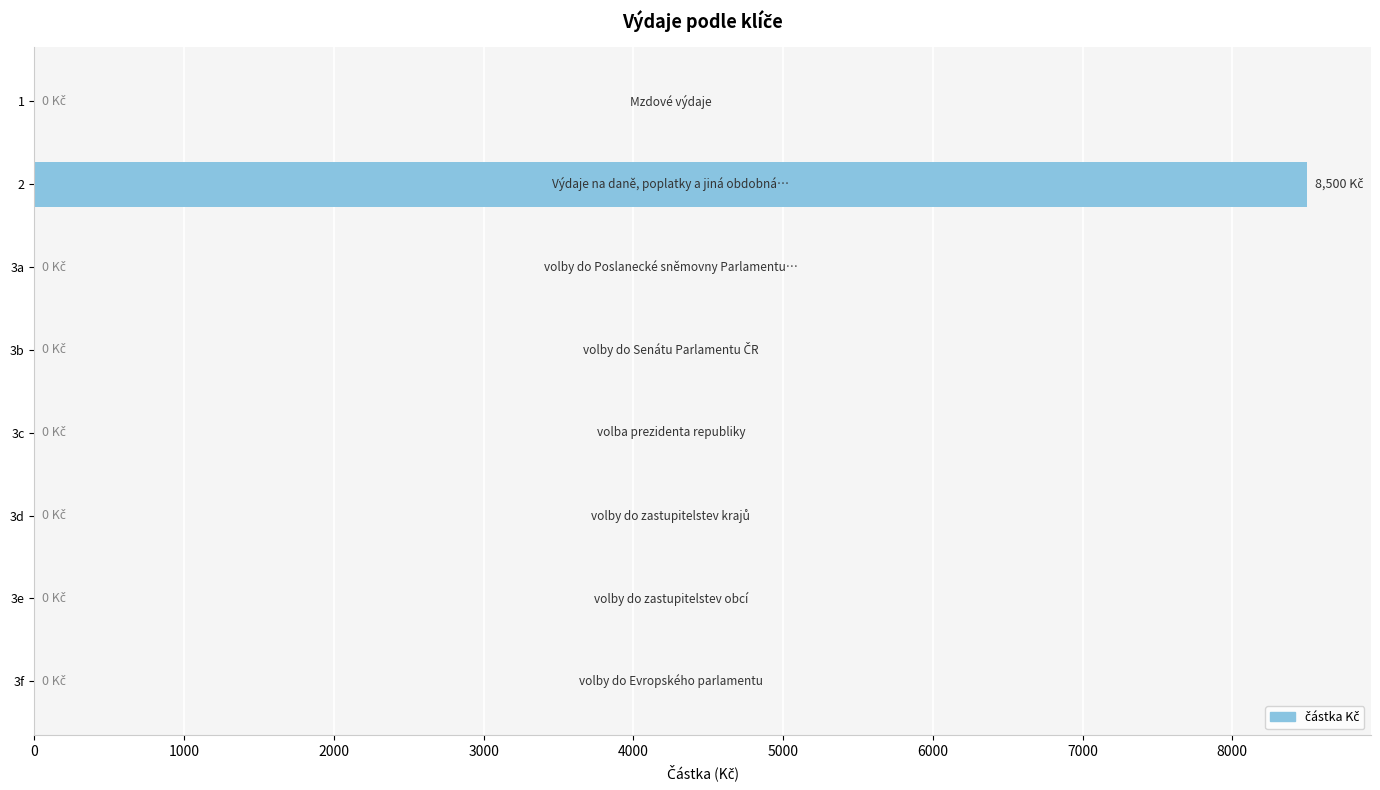

What is the sum of all values?

8500